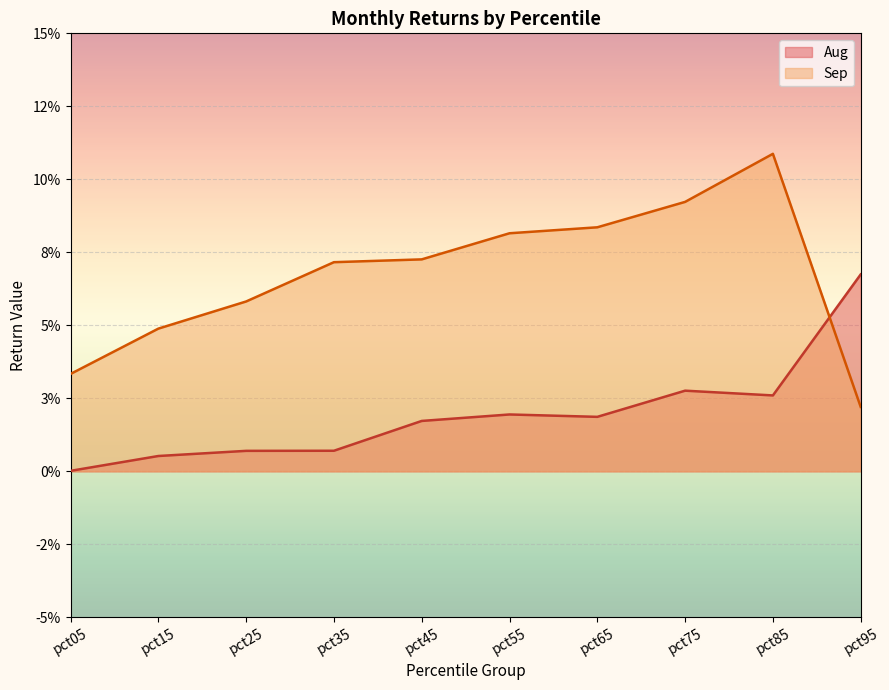

Which series has the largest total across all categories?

Sep